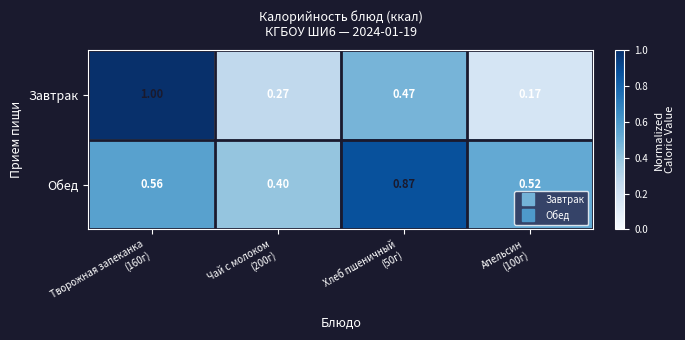

Which series has the widest spread of values?

Завтрак